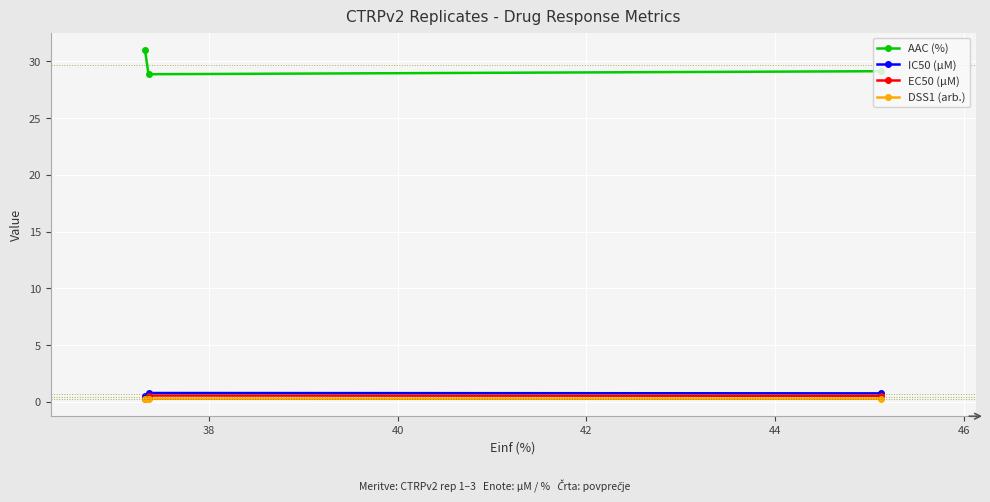

What is the value of the AAC (%) point at the 2nd from the left?

28.9